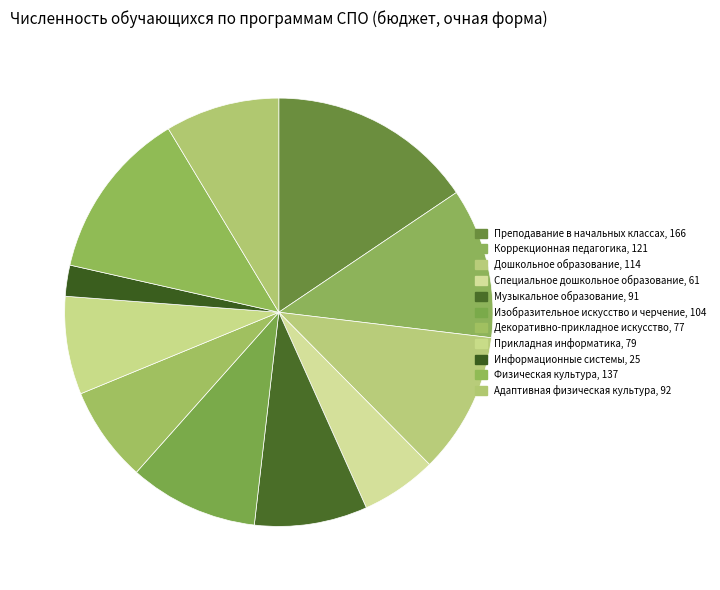

To the nearest percent, what is the combined percentage of Специальное дошкольное образование and Прикладная информатика?

13%